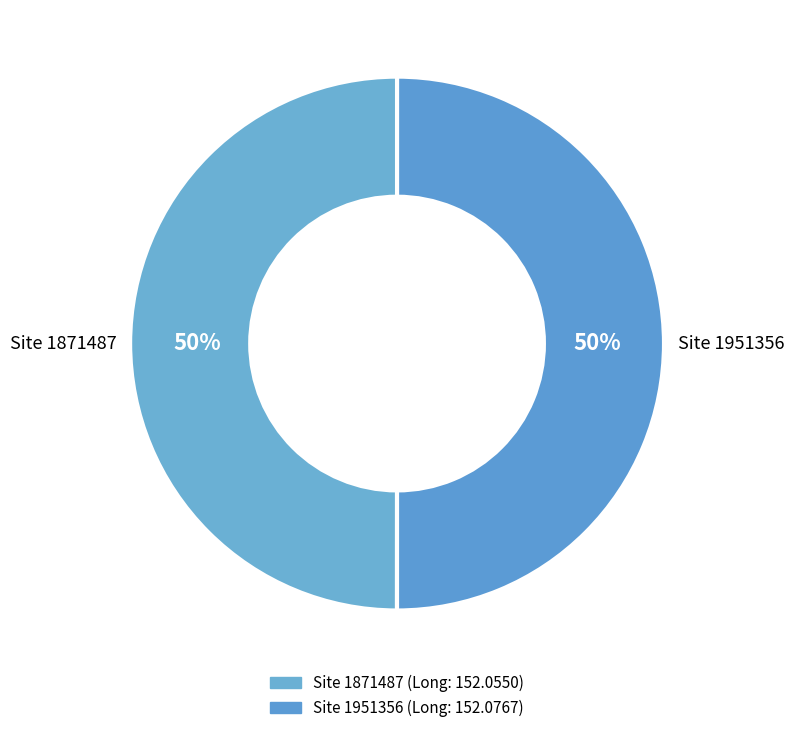

To the nearest percent, what is the average slice percentage?

50%